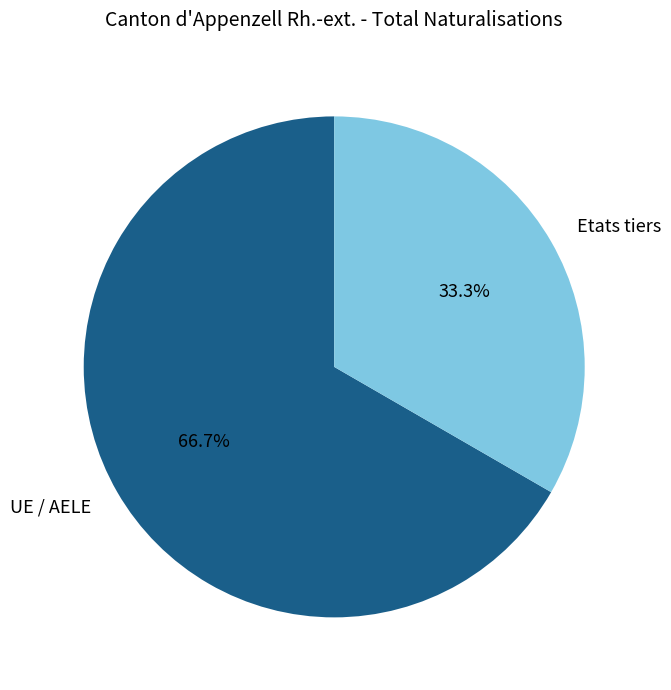

Rank the categories by value from lowest to highest.

Etats tiers, UE / AELE